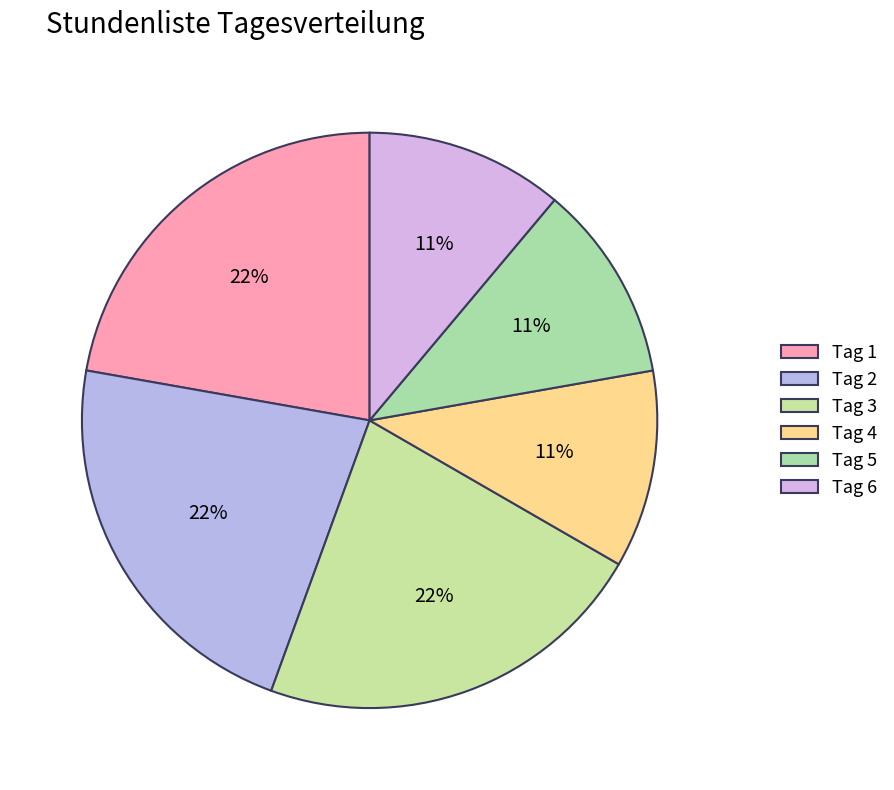

Which category has the biggest portion of the pie?

Tag 1